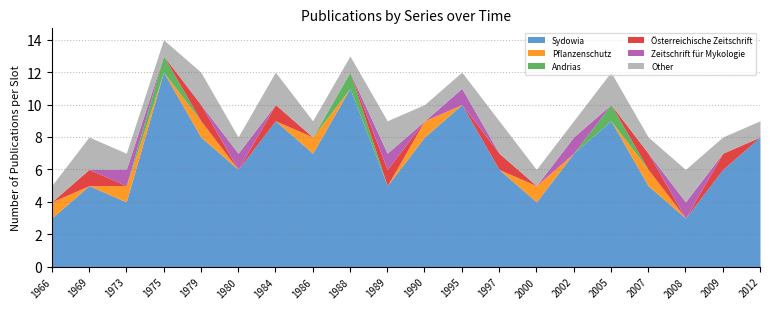

True or false: Sydowia has a value of 4 at 1984.

False